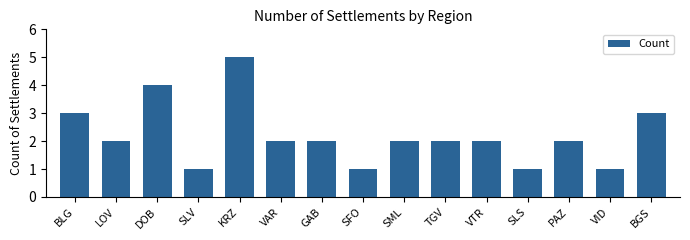

What is the difference between the second highest and second lowest values?

3